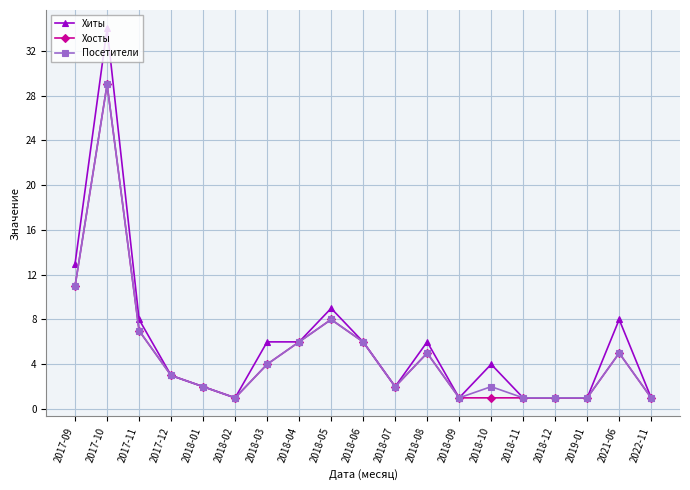

Reading right to left, extract all data points from this chart.

Хиты: 2022-11=1	2021-06=8	2019-01=1	2018-12=1	2018-11=1	2018-10=4	2018-09=1	2018-08=6	2018-07=2	2018-06=6	2018-05=9	2018-04=6	2018-03=6	2018-02=1	2018-01=2	2017-12=3	2017-11=8	2017-10=34	2017-09=13
Хосты: 2022-11=1	2021-06=5	2019-01=1	2018-12=1	2018-11=1	2018-10=1	2018-09=1	2018-08=5	2018-07=2	2018-06=6	2018-05=8	2018-04=6	2018-03=4	2018-02=1	2018-01=2	2017-12=3	2017-11=7	2017-10=29	2017-09=11
Посетители: 2022-11=1	2021-06=5	2019-01=1	2018-12=1	2018-11=1	2018-10=2	2018-09=1	2018-08=5	2018-07=2	2018-06=6	2018-05=8	2018-04=6	2018-03=4	2018-02=1	2018-01=2	2017-12=3	2017-11=7	2017-10=29	2017-09=11